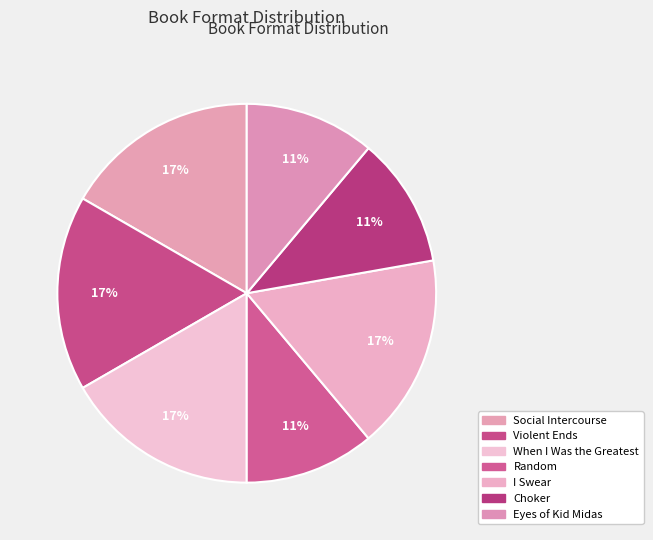

Rank the categories by value from lowest to highest.

Random, Choker, Eyes of Kid Midas, Social Intercourse, Violent Ends, When I Was the Greatest, I Swear